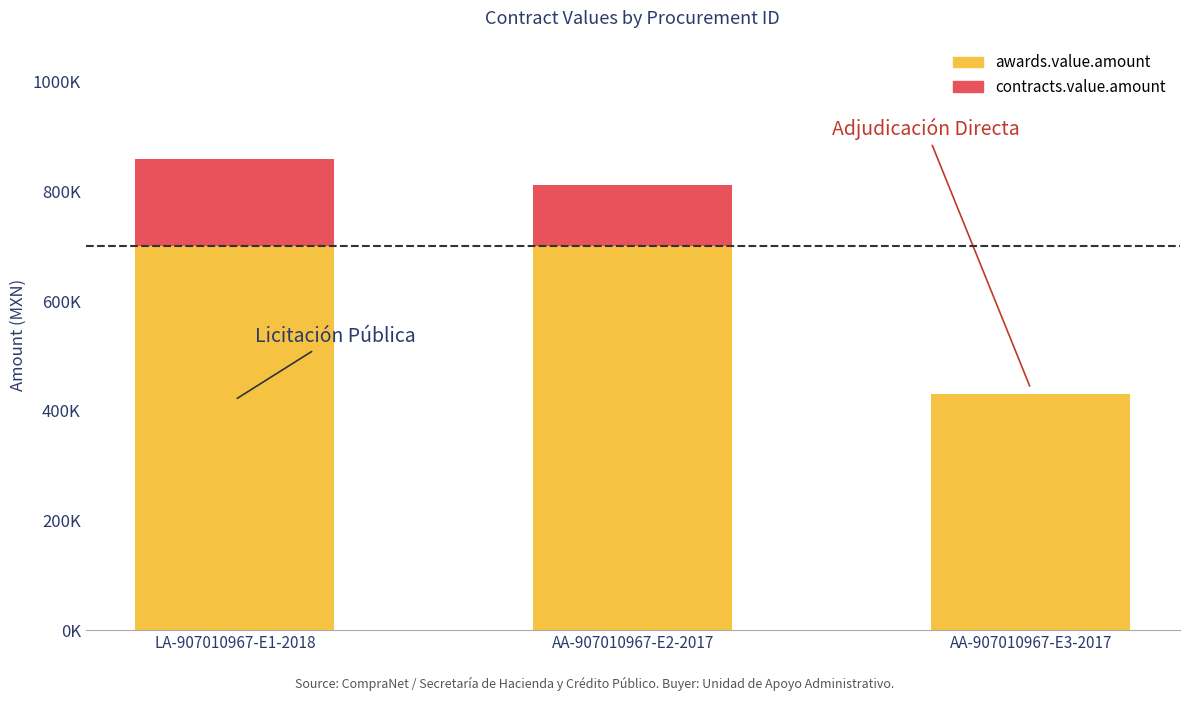

Are the bars grouped side by side (vs. stacked)?

No